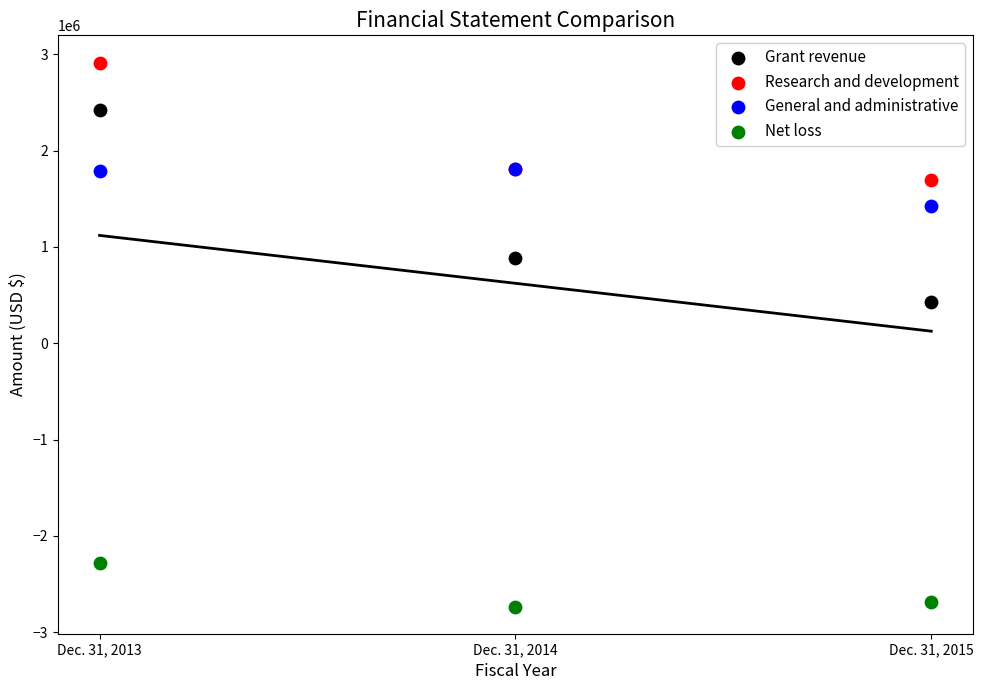

Which series contains the lowest Y value?

Net loss